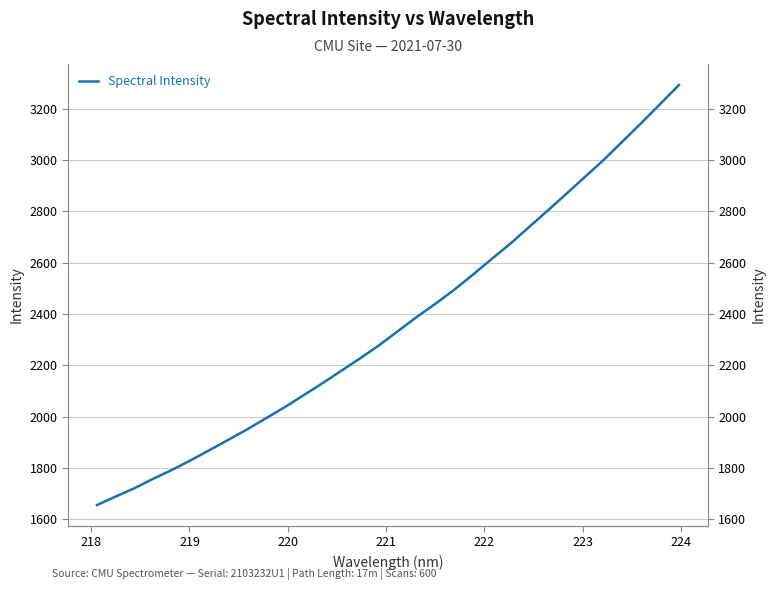

Reading left to right, transcribe all the data shown in this chart.

1656.4	1689.7	1722.3	1759.2	1793.6	1831.2	1870.9	1910.9	1951.5	1994.8	2038.0	2084.3	2130.8	2179.2	2227.6	2277.8	2332.7	2387.7	2439.6	2493.9	2552.9	2613.8	2673.9	2738.7	2803.3	2869.0	2935.4	3001.8	3073.4	3144.8	3218.4	3292.8